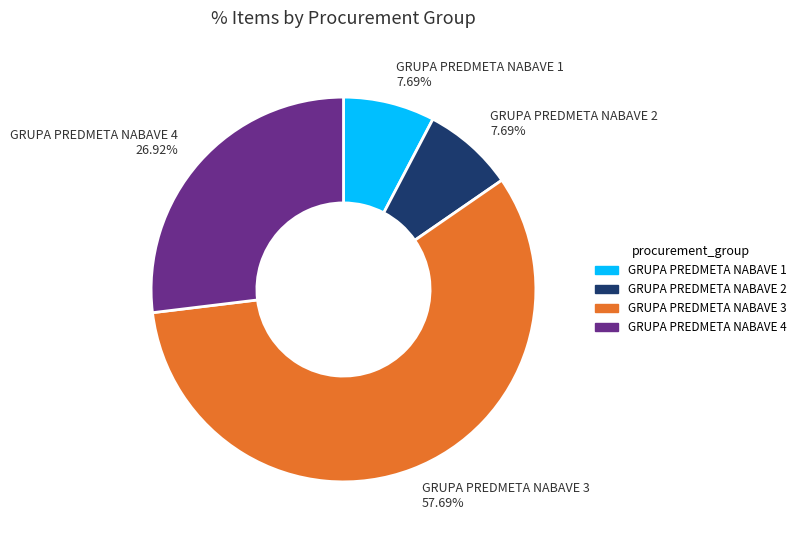

How many segments does this pie chart have?

4